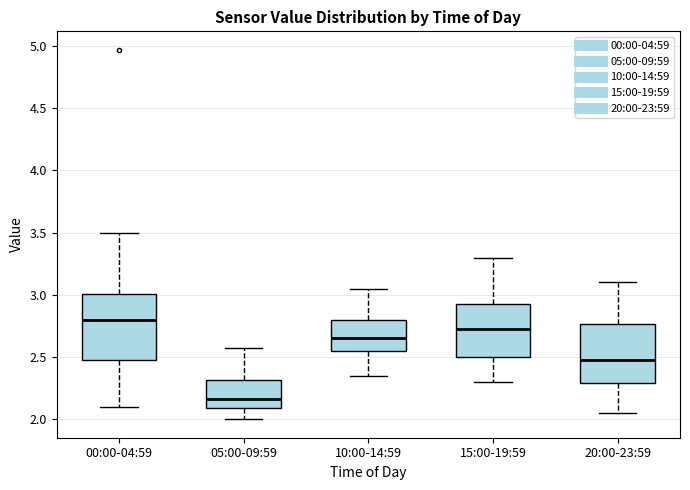

Which box is the tallest, from its lower edge to its upper edge?

00:00-04:59